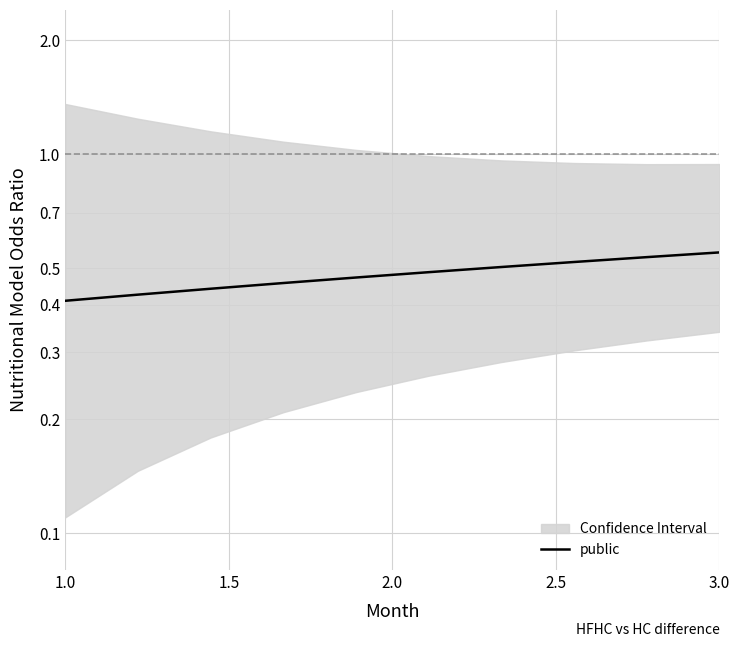

True or false: there are more than 1 points higher than both neighbors.

False